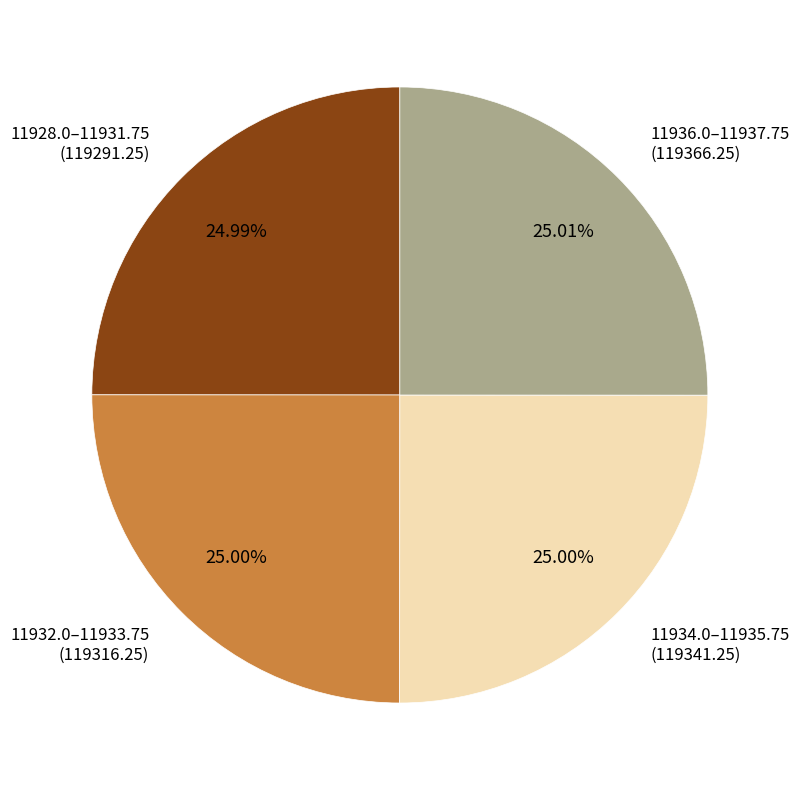

Does 11936.0–11937.75 (119366.25) account for over 50% of the chart?

No